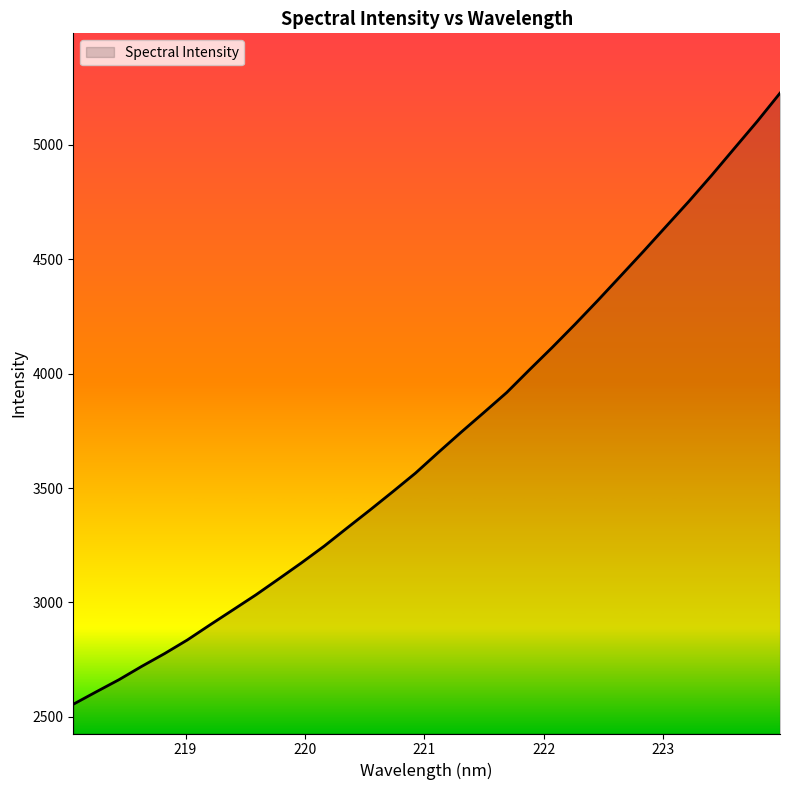

What is the minimum value shown in the chart?

2555.3